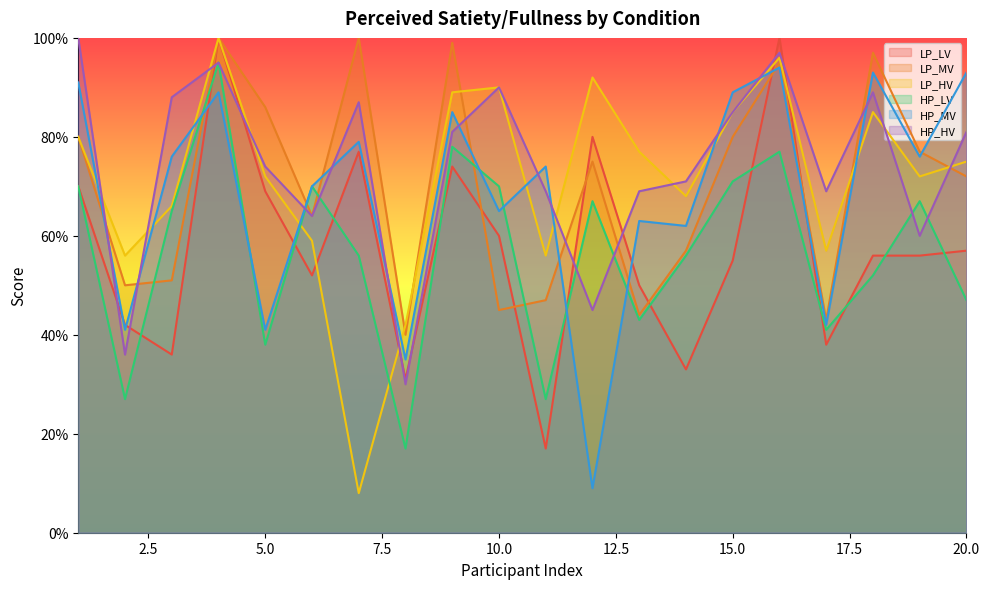

Which has a higher value, 17 or 8?

17